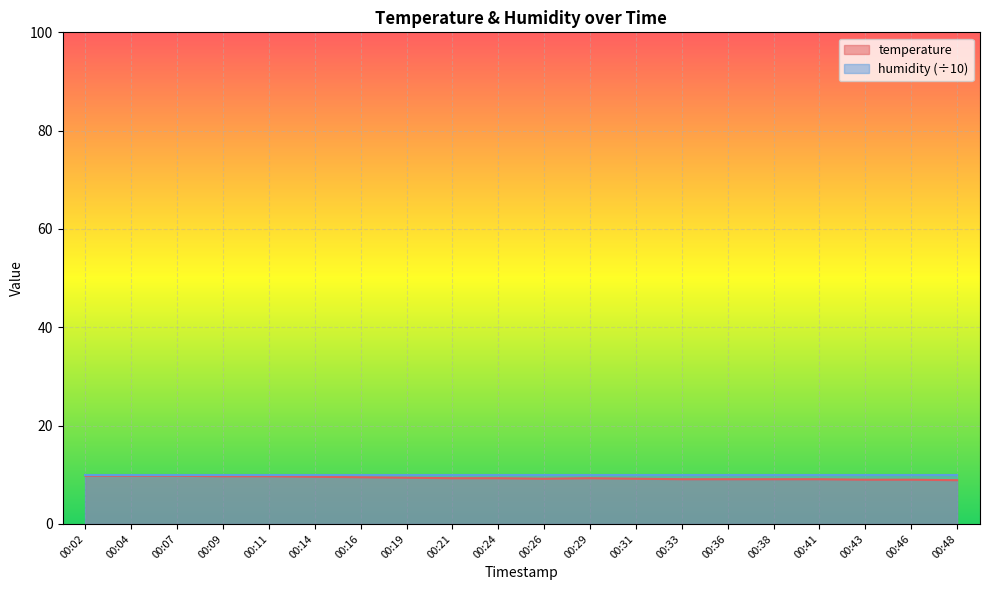

How many points are lower than both their immediate neighbors (excluding endpoints)?

1